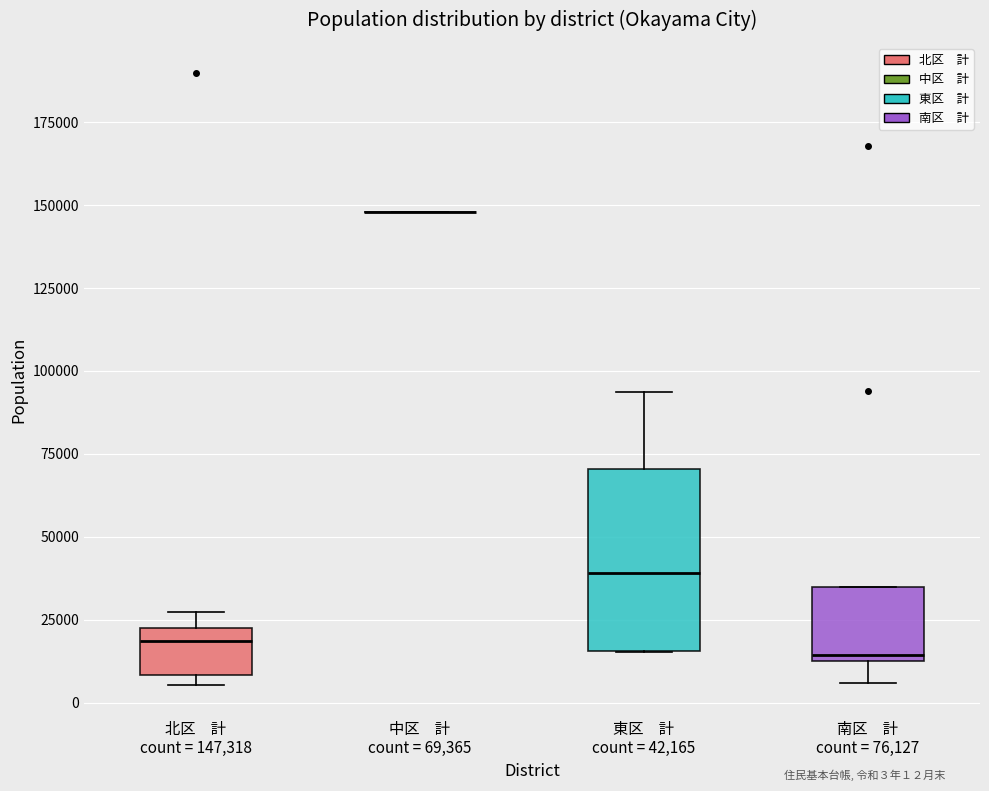

Where does the upper whisker of the box for 東区 計 count = 42,165 end on the y-axis? The values are not printed on the chart, so give them approximately, as read against the axis.

95000